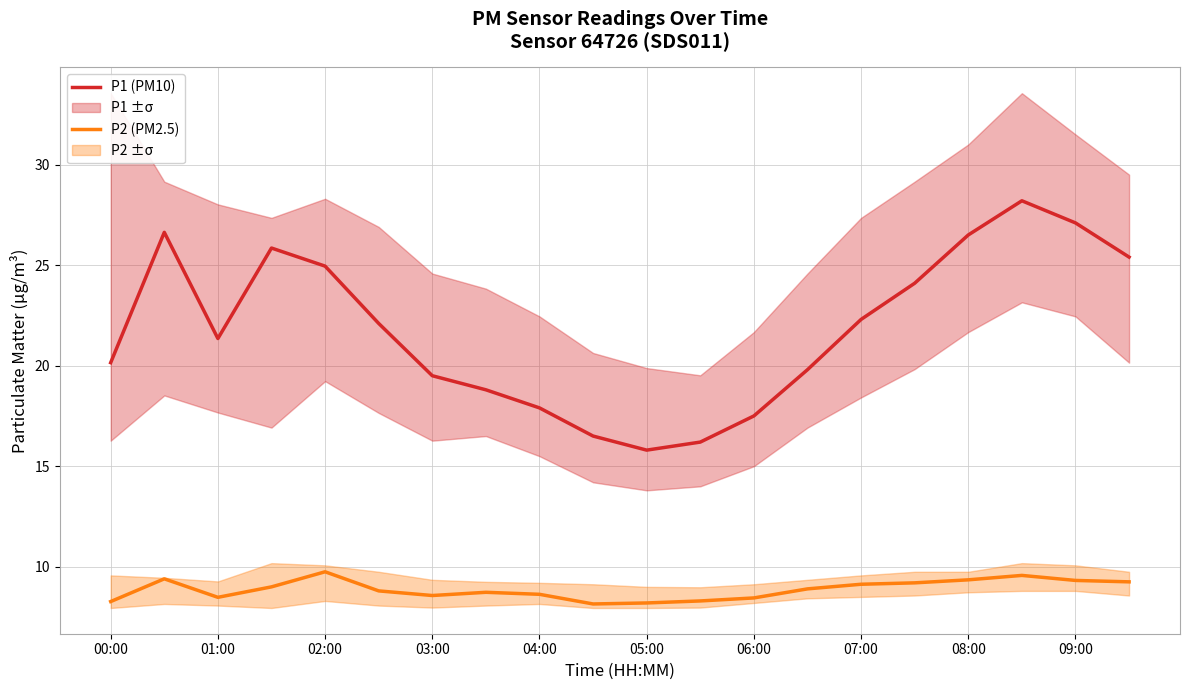

Which series has the largest total across all categories?

P1 (PM10)